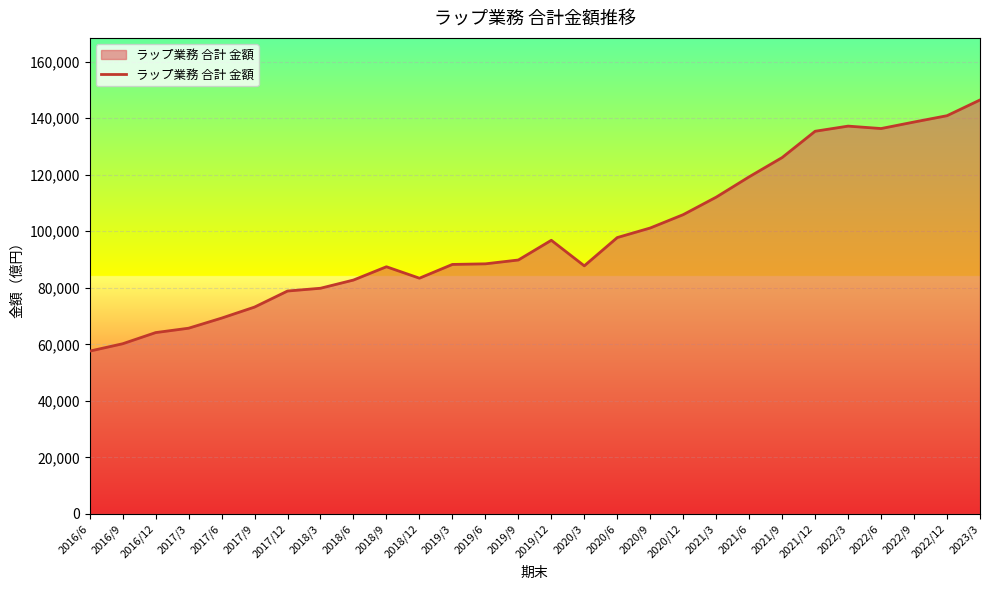

At which label is the value closest to 102034?

2020/9